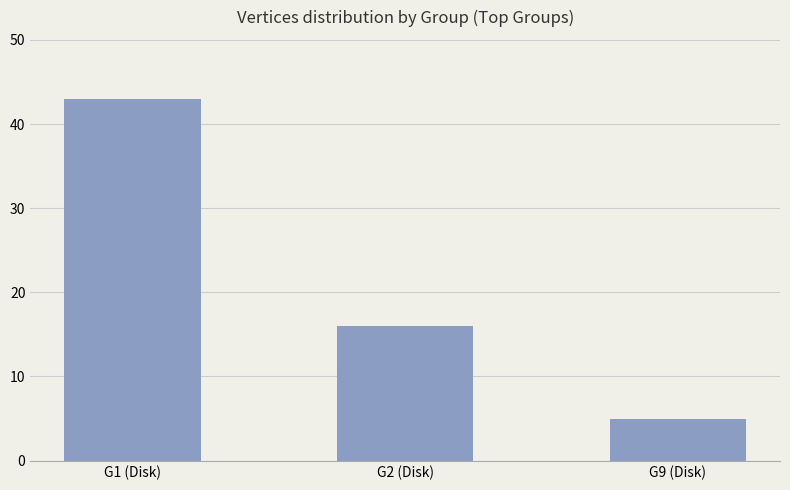

How many bars are there in total?

3